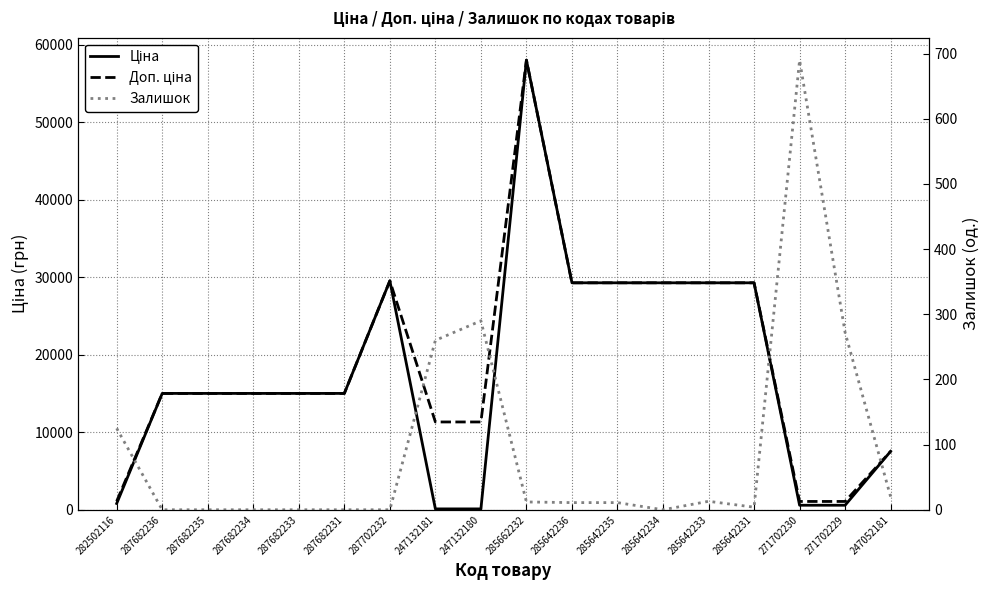

Does the chart have visible grid lines?

Yes